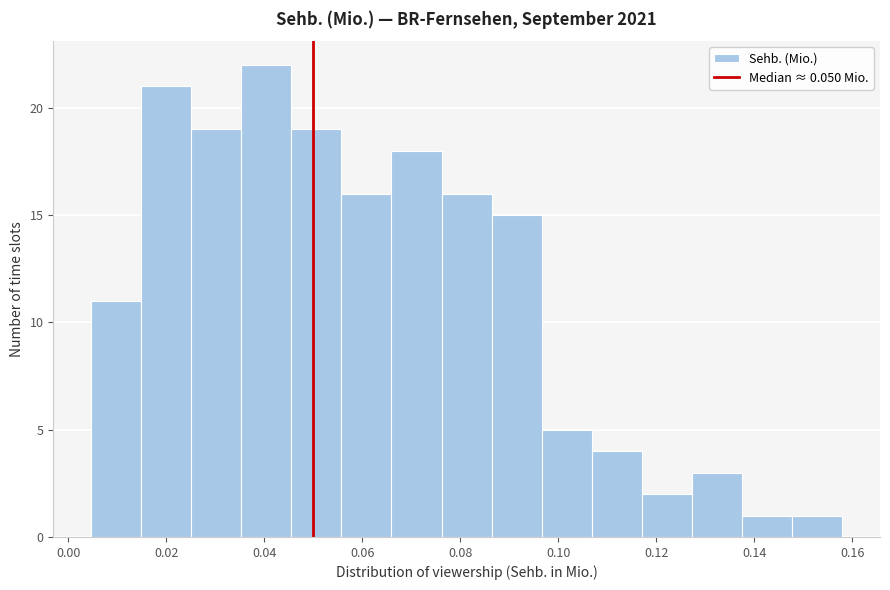

How tall is the bar that spans 0.026 to 0.036 on the x-axis? Neither the bar edges nor the heights are printed on the chart, so give them approximately, as read against the axes.

19